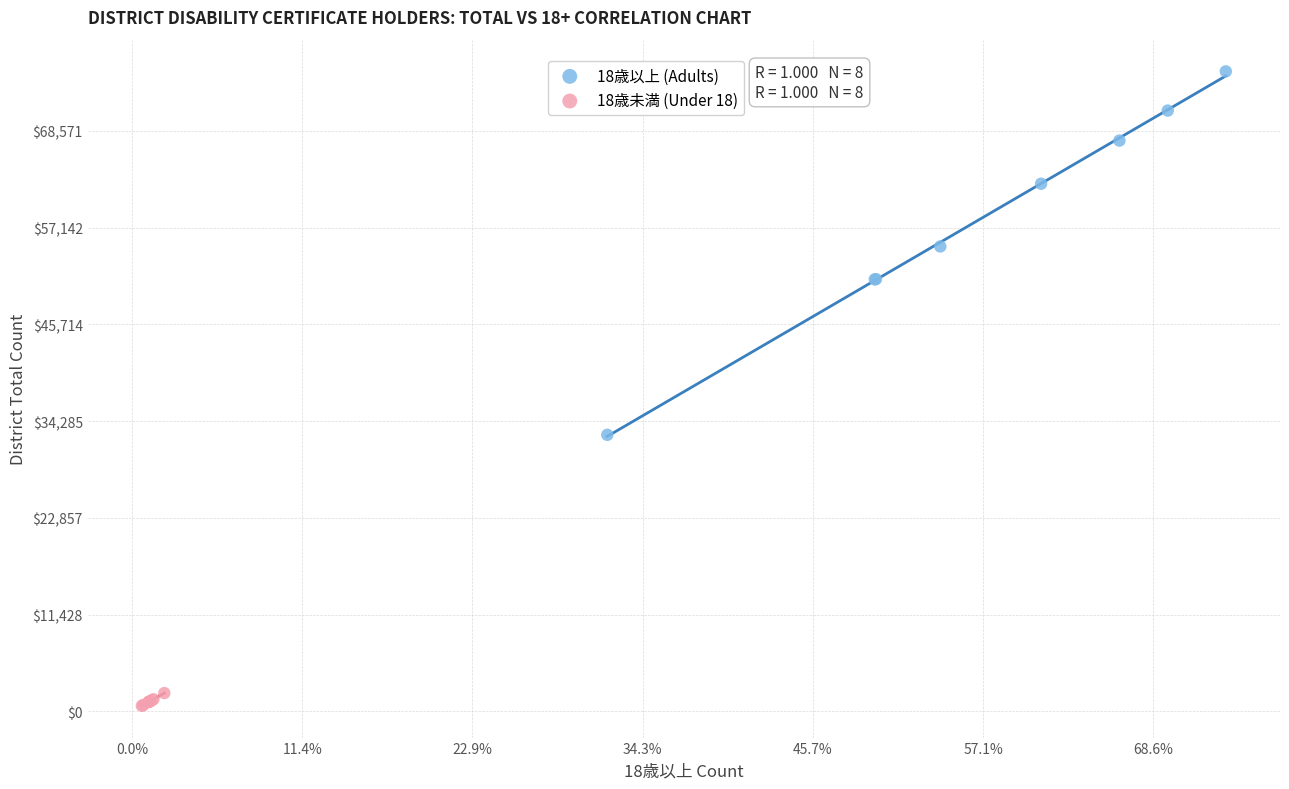

Which series contains the highest Y value?

18歳以上 (Adults)